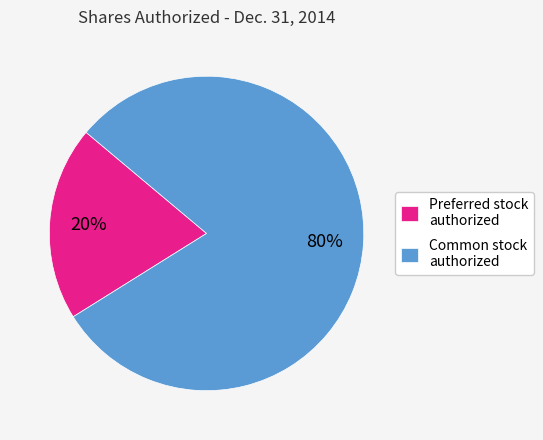

Is there any slice that represents more than half of the pie?

Yes